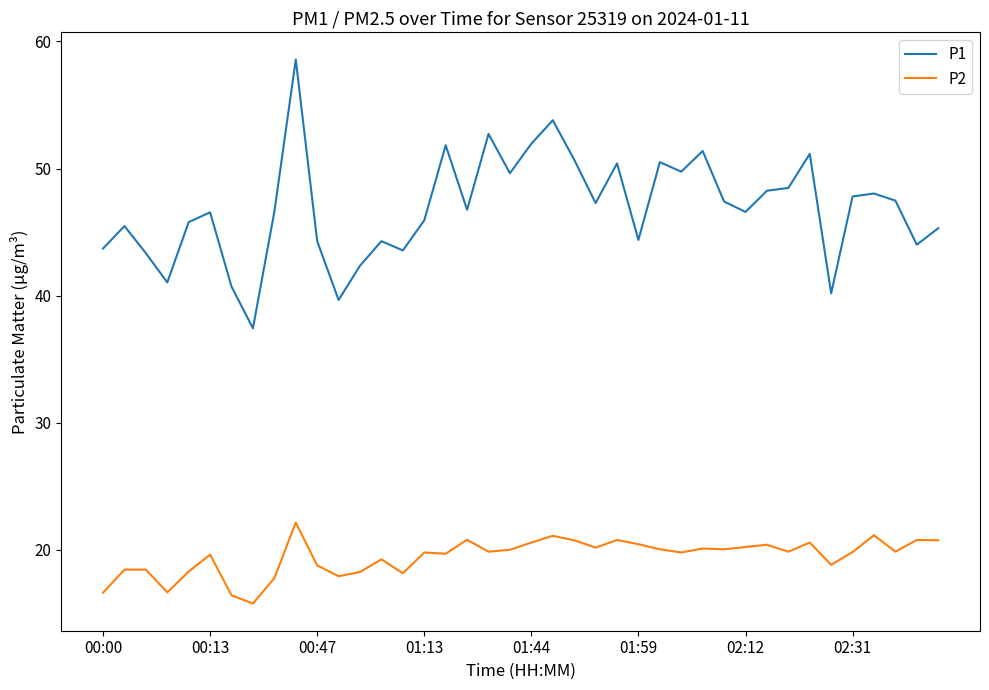

Is this an area chart (filled region under the line)?

No